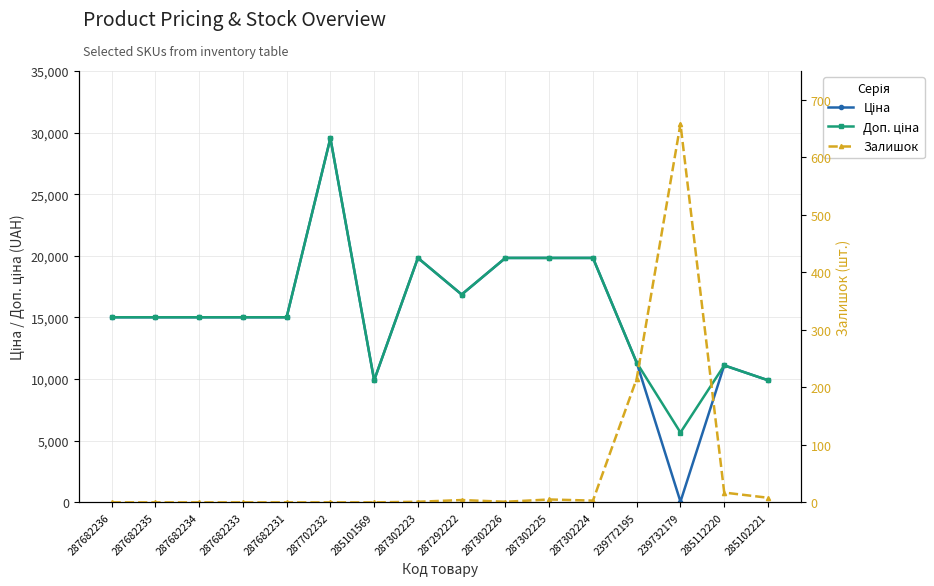

How many interior local peaks does the Ціна series have?

3